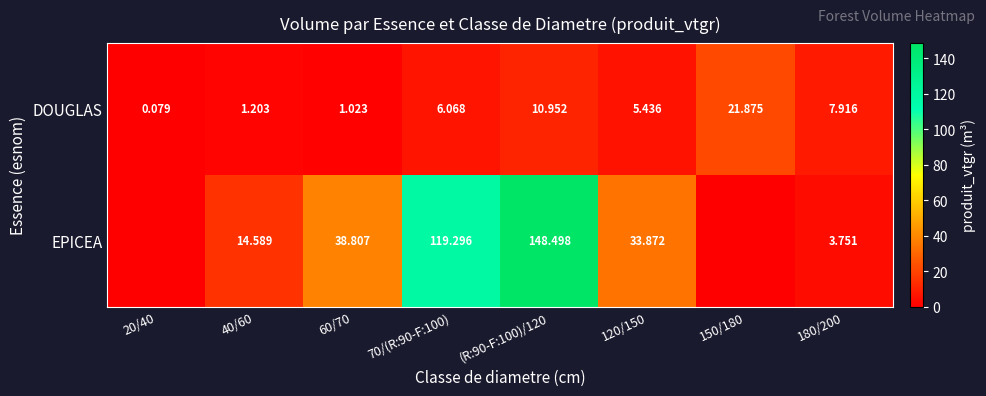

Rank the categories by DOUGLAS value from highest to lowest.

150/180, (R:90-F:100)/120, 180/200, 70/(R:90-F:100), 120/150, 40/60, 60/70, 20/40